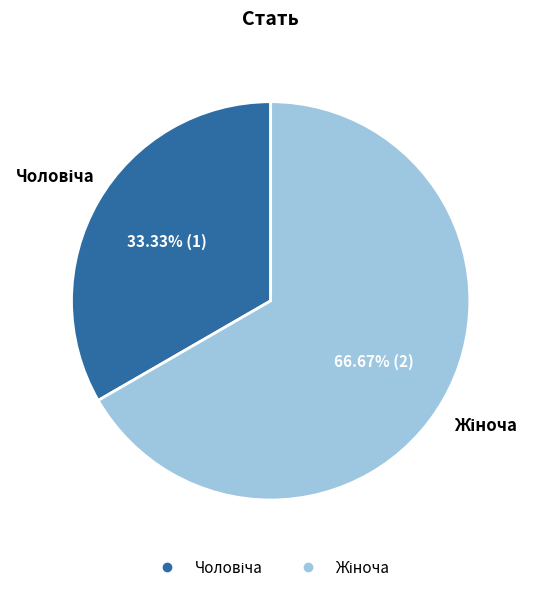

What is the change in value from Чоловіча to Жіноча?

+1